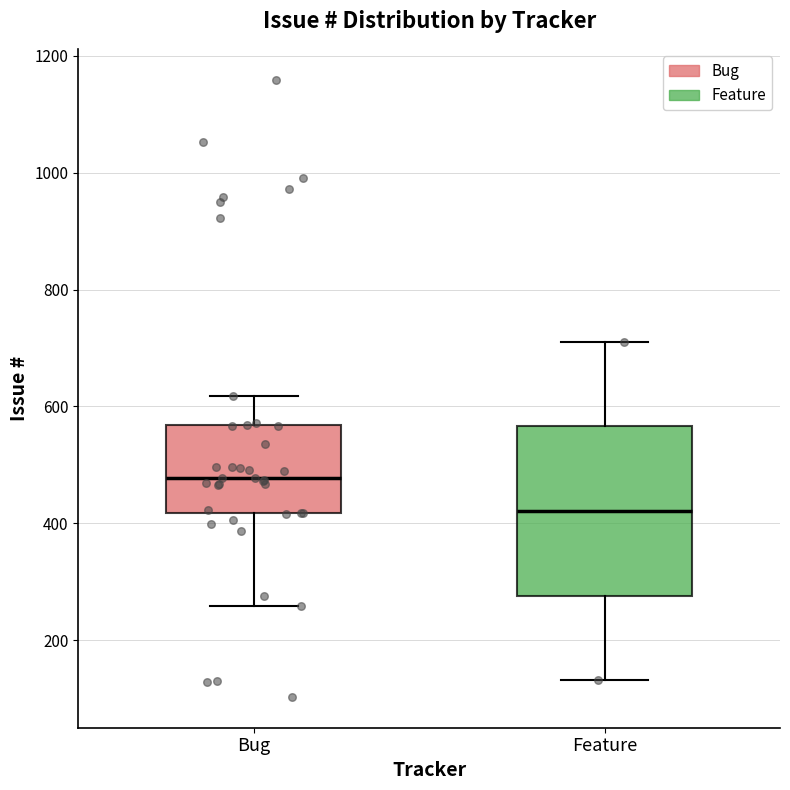

Reading left to right, transcribe this box plot: for each box, give where its median line is, the range the box spans, and where its two whiskers end, as read against the y-axis. The values are not printed on the chart, so give them approximately, as read against the axis.

Bug: median 480, box 420 to 560, whiskers 260 to 620
Feature: median 420, box 280 to 560, whiskers 140 to 720